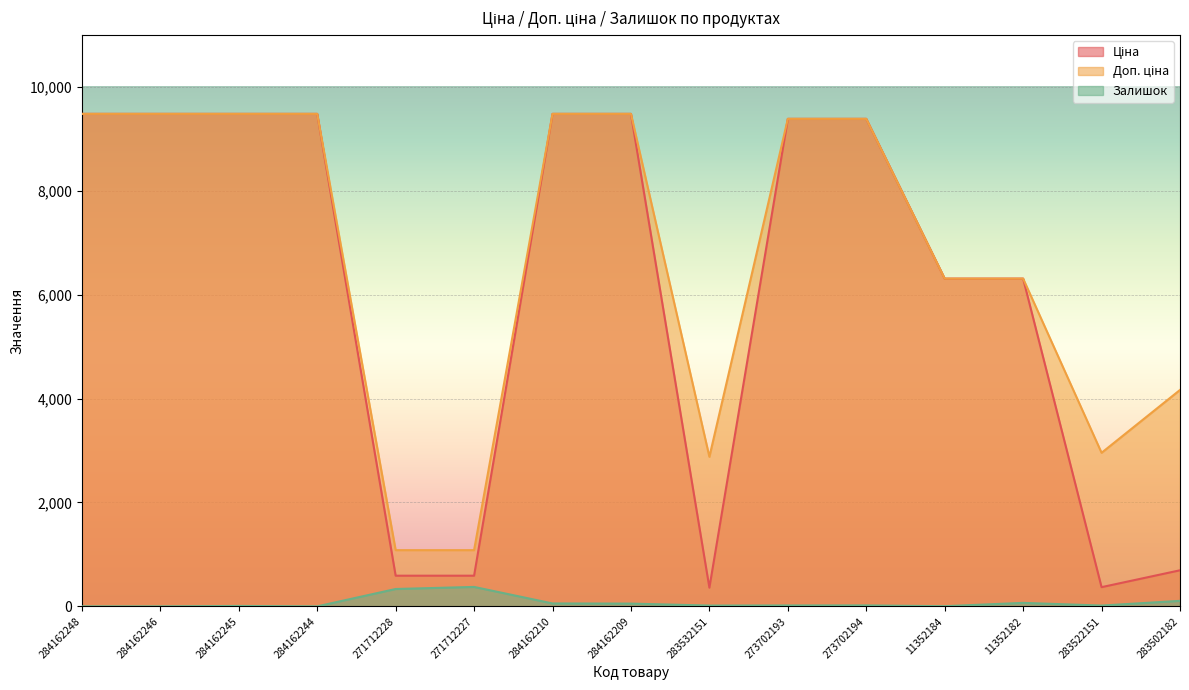

How many categories are shown in the chart?

15